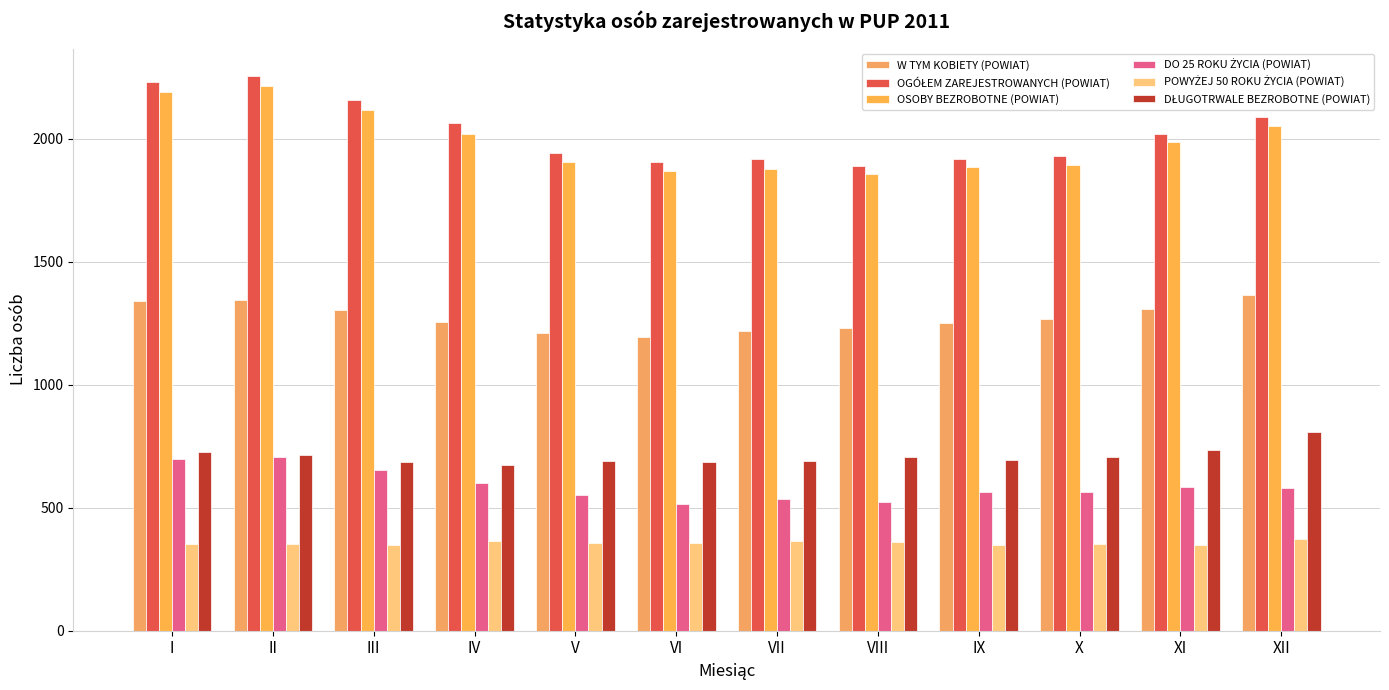

Reading left to right, transcribe all the data shown in this chart.

W TYM KOBIETY (POWIAT): 1342	1343	1302	1254	1210	1196	1218	1229	1252	1266	1306	1366
OGÓŁEM ZAREJESTROWANYCH (POWIAT): 2231	2254	2159	2062	1941	1907	1917	1890	1916	1930	2021	2089
OSOBY BEZROBOTNE (POWIAT): 2191	2214	2118	2020	1905	1870	1877	1858	1887	1895	1986	2053
DO 25 ROKU ŻYCIA (POWIAT): 697	706	652	601	550	515	535	524	565	563	584	581
POWYŻEJ 50 ROKU ŻYCIA (POWIAT): 352	354	349	364	358	358	363	361	349	351	350	373
DŁUGOTRWALE BEZROBOTNE (POWIAT): 728	714	686	674	688	687	689	707	694	705	736	808